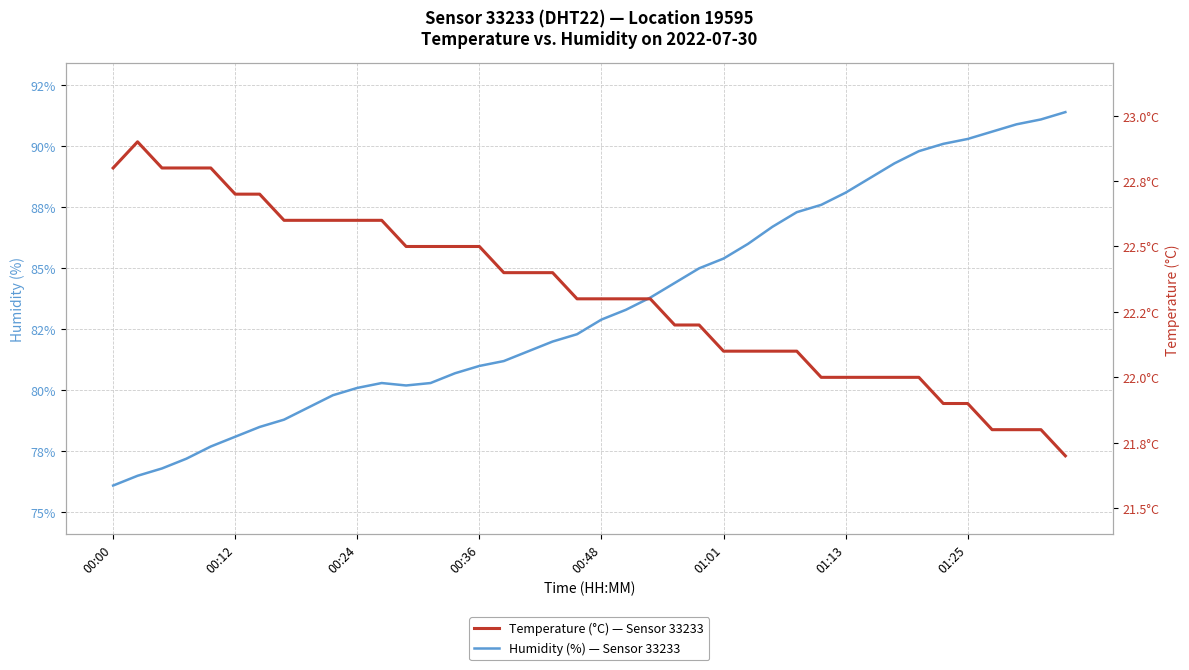

Which series has the widest spread of values?

Humidity (%) — Sensor 33233